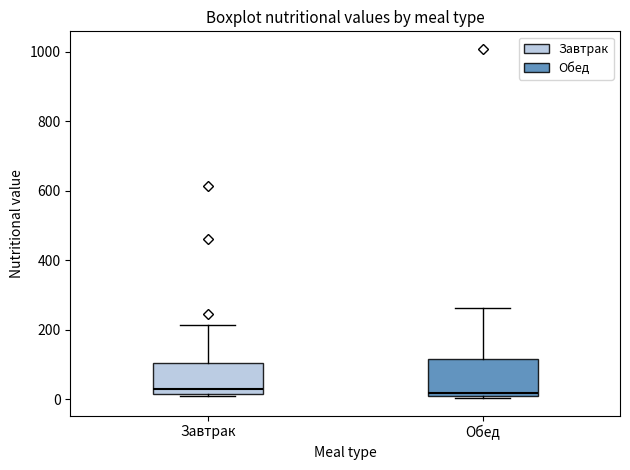

Reading left to right, transcribe this box plot: for each box, give where its median line is, the range the box spans, and where its two whiskers end, as read against the y-axis. The values are not printed on the chart, so give them approximately, as read against the axis.

Завтрак: median 20 (just above the box's lower edge), box 20 to 100, whiskers 0 to 220
Обед: median 20, box 0 to 120, whiskers 0 (just below the box's lower edge) to 260